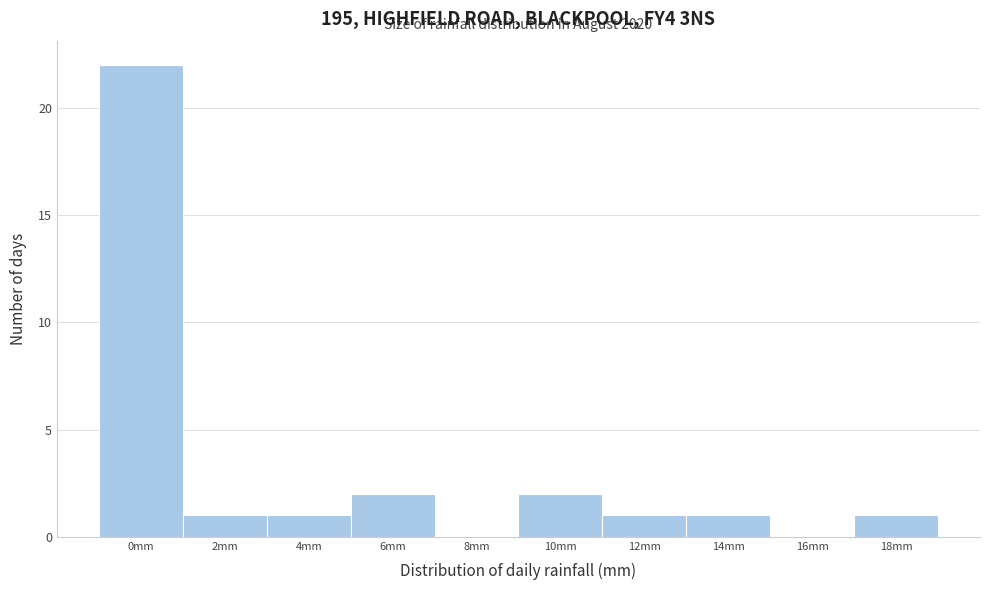

Reading right to left, list all the values displayed in this chart.

18mm=1	16mm=0	14mm=1	12mm=1	10mm=2	8mm=0	6mm=2	4mm=1	2mm=1	0mm=22